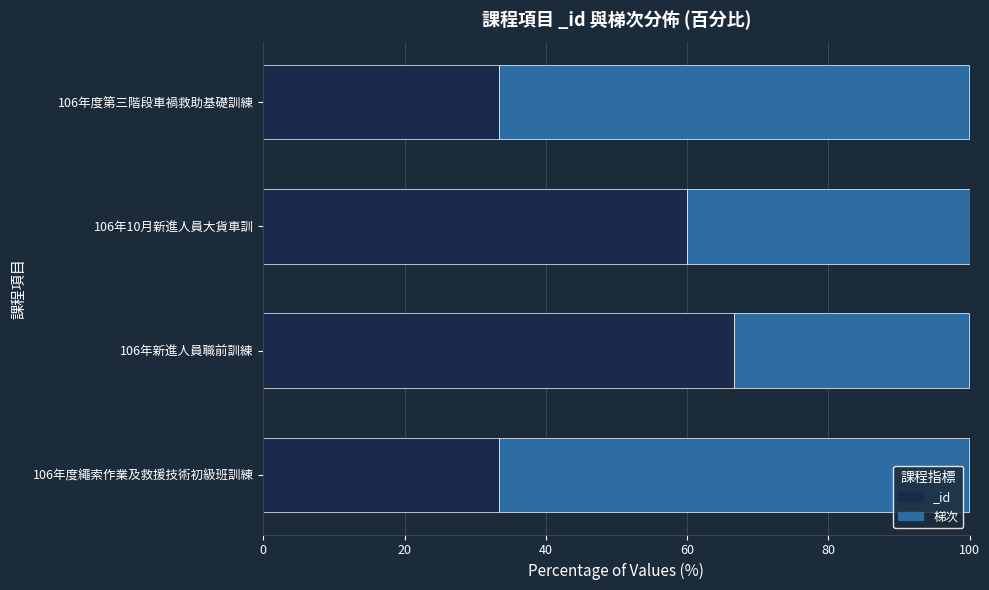

What is the difference between the maximum and minimum values?

33.3